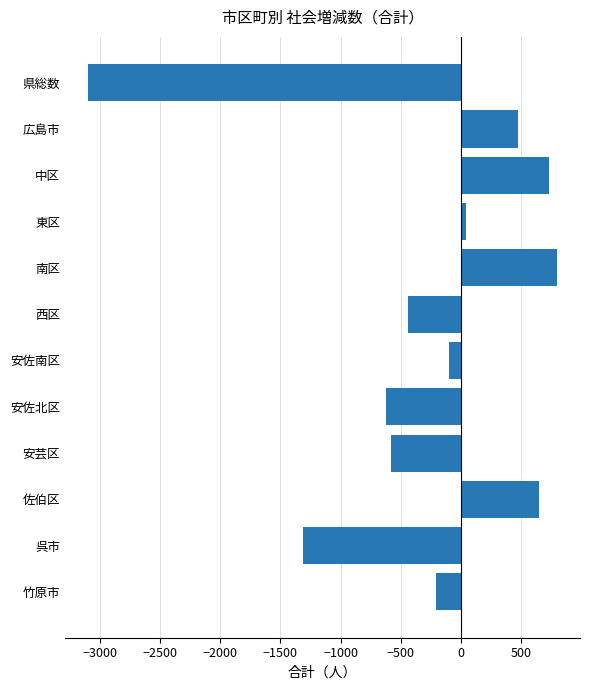

How many categories are shown in the chart?

12